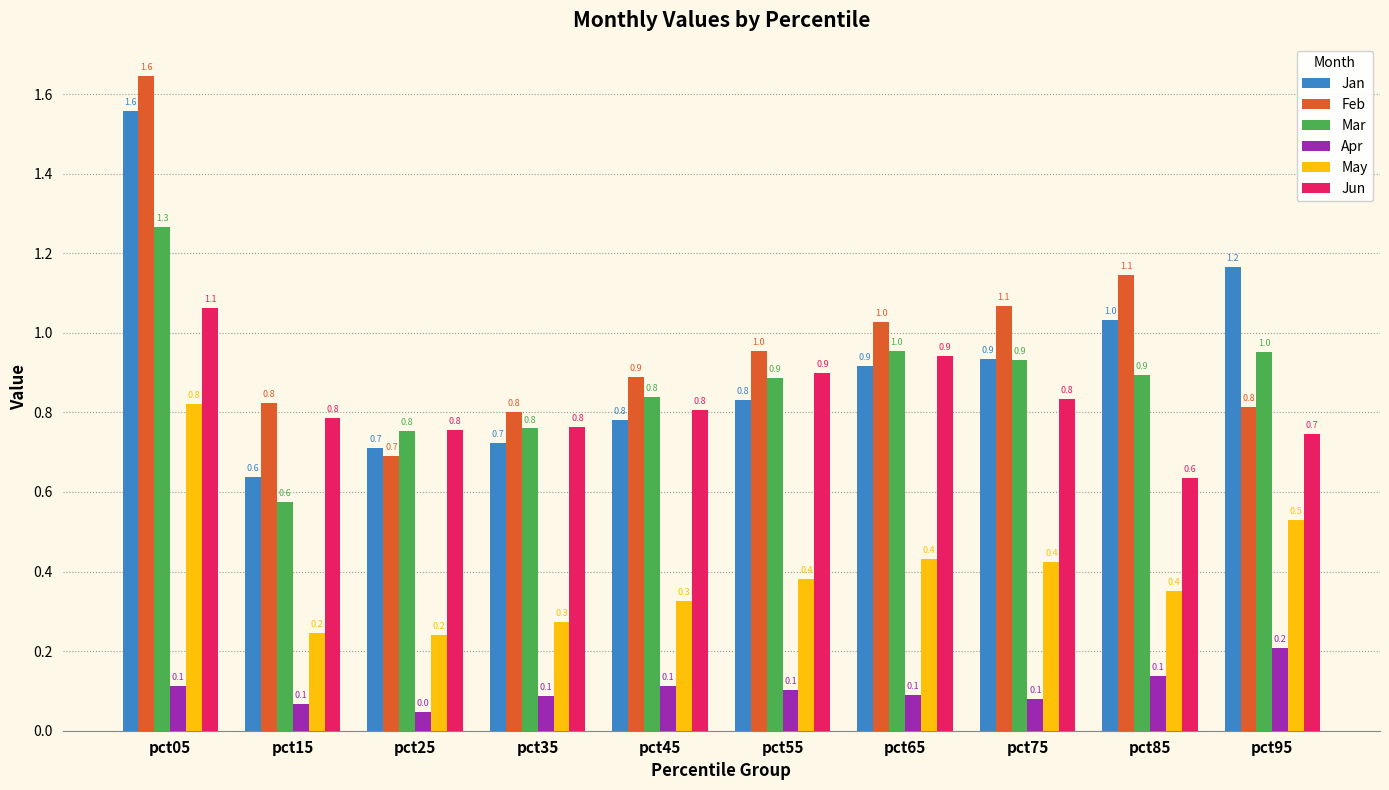

At which category does the chart reach its peak across all series?

pct05